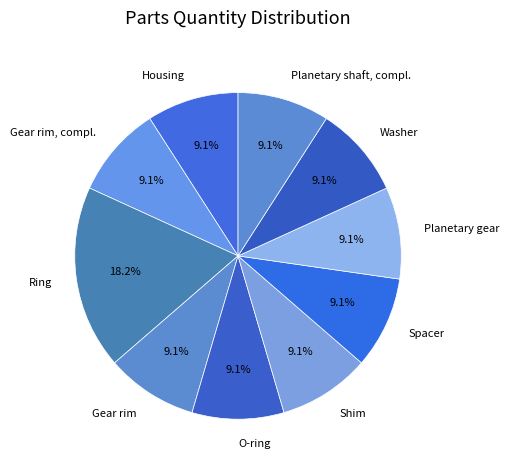

How many slices are in this pie chart?

10